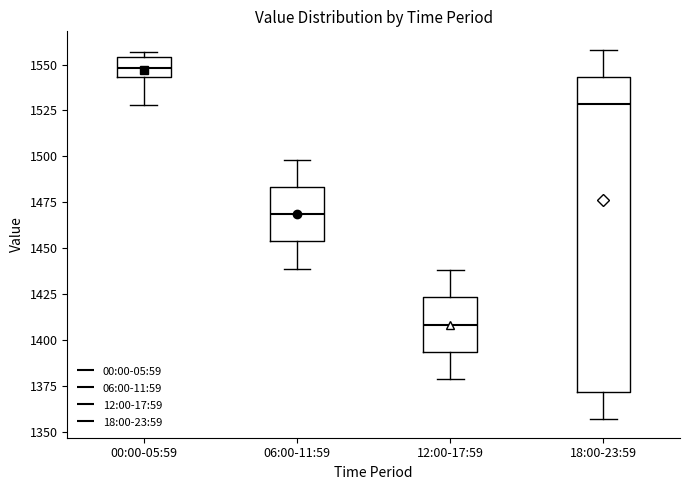

Reading left to right, read every box against the y-axis: the position of its median line, the range the box covers, and the ends of its whiskers. The values are not printed on the chart, so give them approximately, as read against the axis.

00:00-05:59: median 1550, box 1545 to 1555, whiskers 1530 to 1555 (just above the box's upper edge)
06:00-11:59: median 1470, box 1455 to 1485, whiskers 1440 to 1500
12:00-17:59: median 1410, box 1395 to 1425, whiskers 1380 to 1440
18:00-23:59: median 1530, box 1370 to 1545, whiskers 1355 to 1560